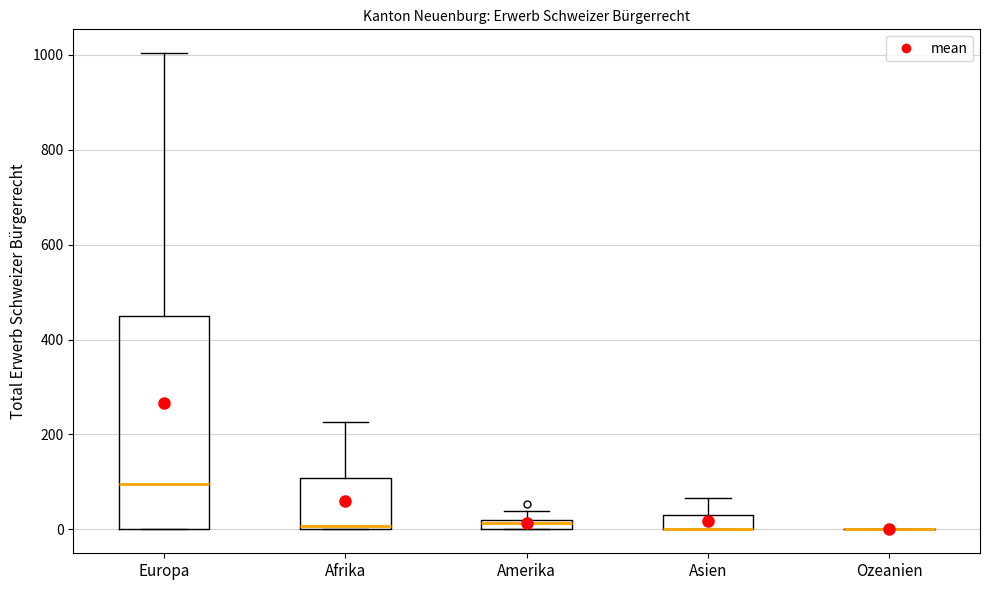

Comparing the boxes themselves (not the whiskers), which one is the tallest?

Europa